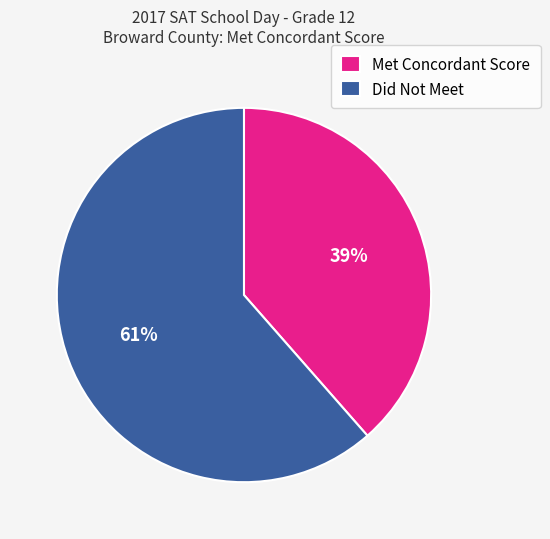

How many slices are in this pie chart?

2